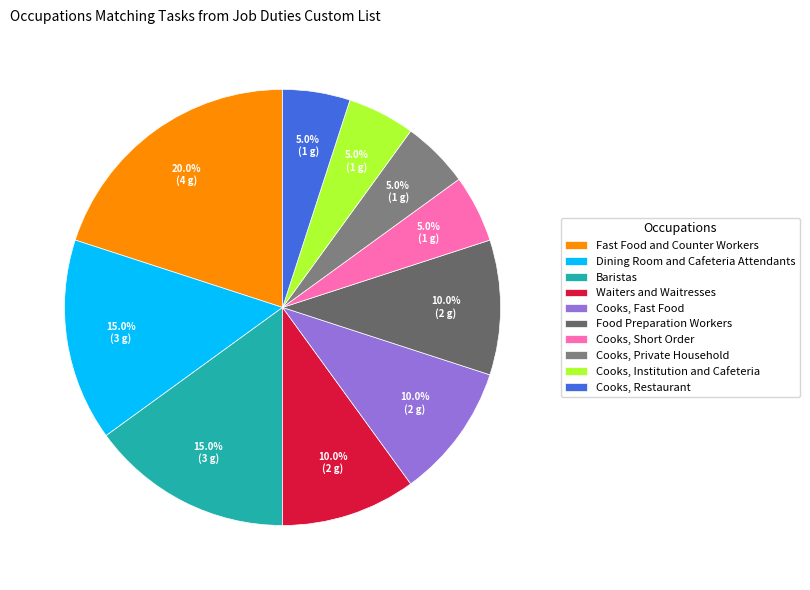

To the nearest percent, what percentage of the pie is Cooks, Institution and Cafeteria?

5%